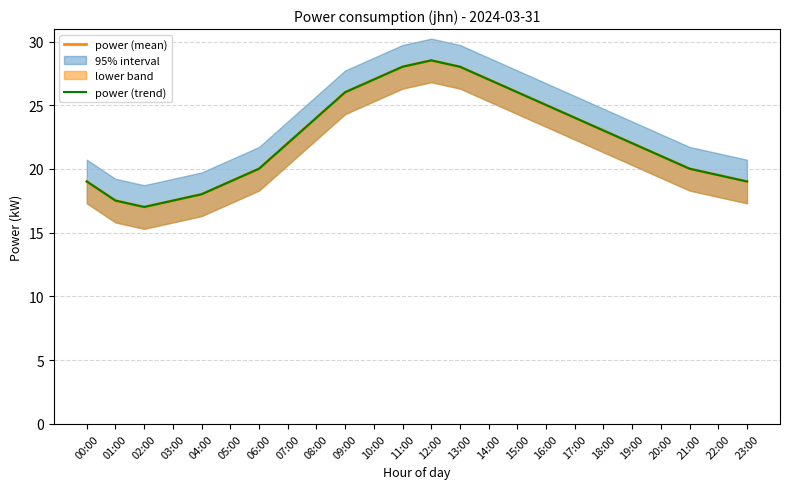

At how many categories does at least one series exceed 23?

11